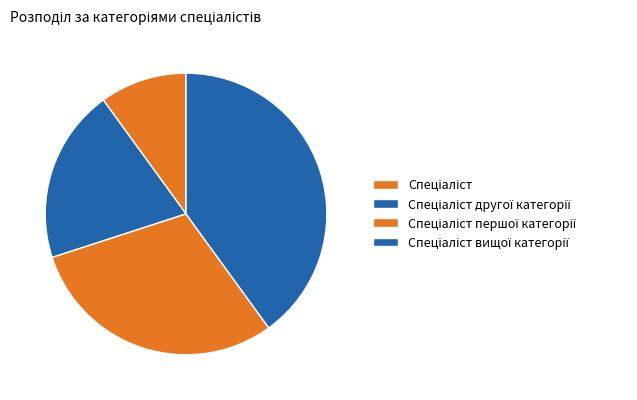

Which slice is the smallest?

Спеціаліст